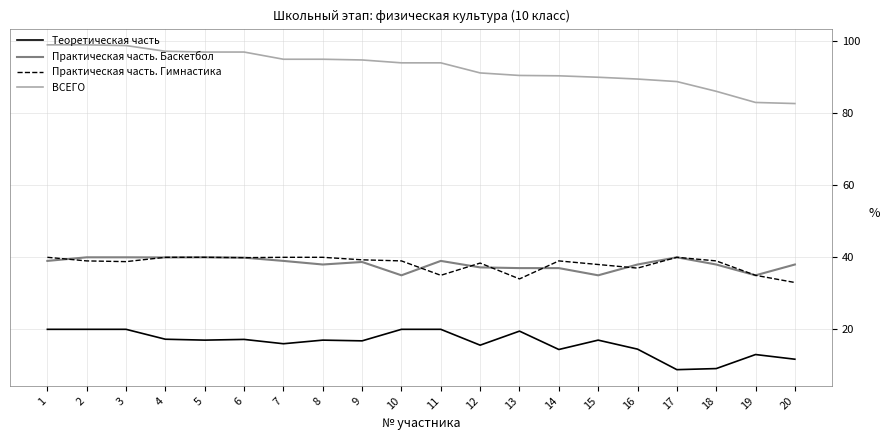

What is the spread (max minus min) of values at 17?

80.0